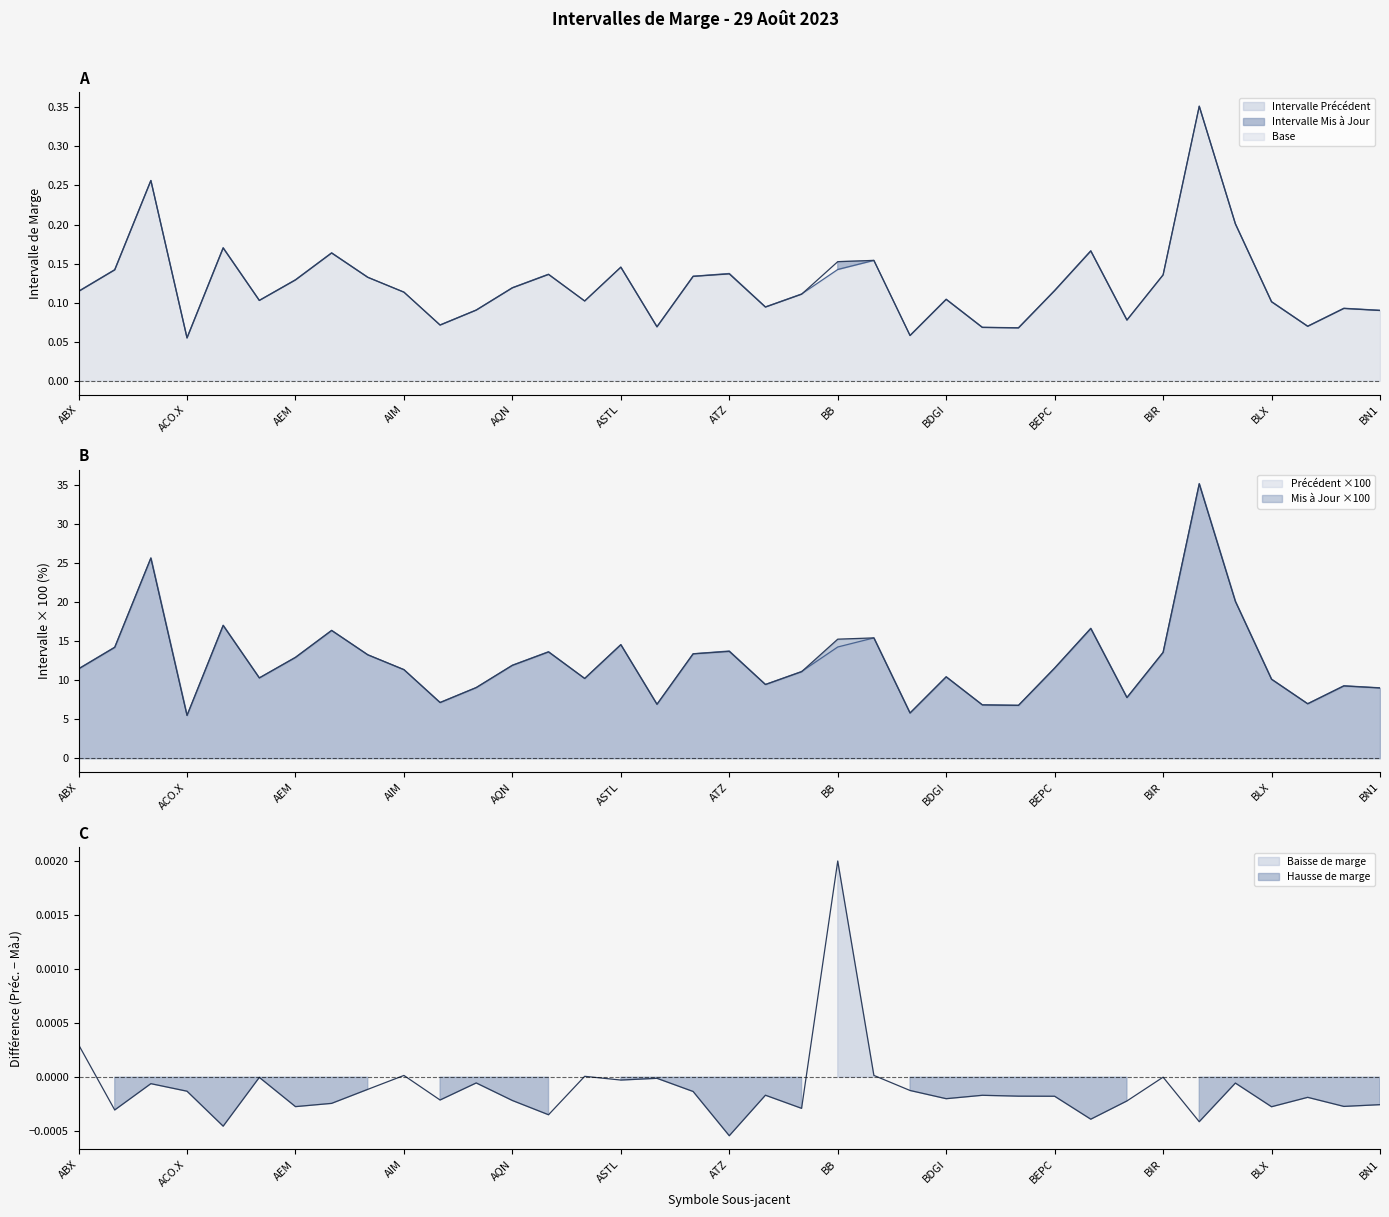

Is the value of Intervalle Précédent at ABX greater than the value of Intervalle Mis à Jour at BEI.UN?

Yes